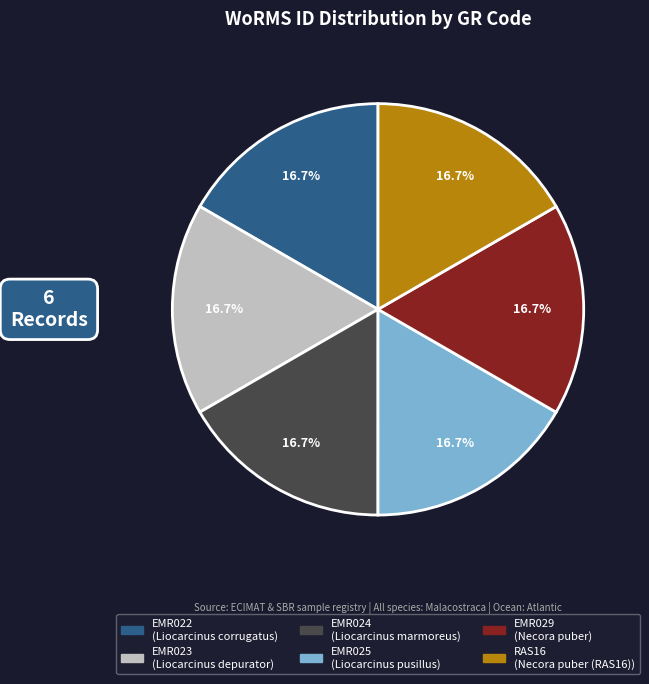

Is there any slice that represents more than half of the pie?

No